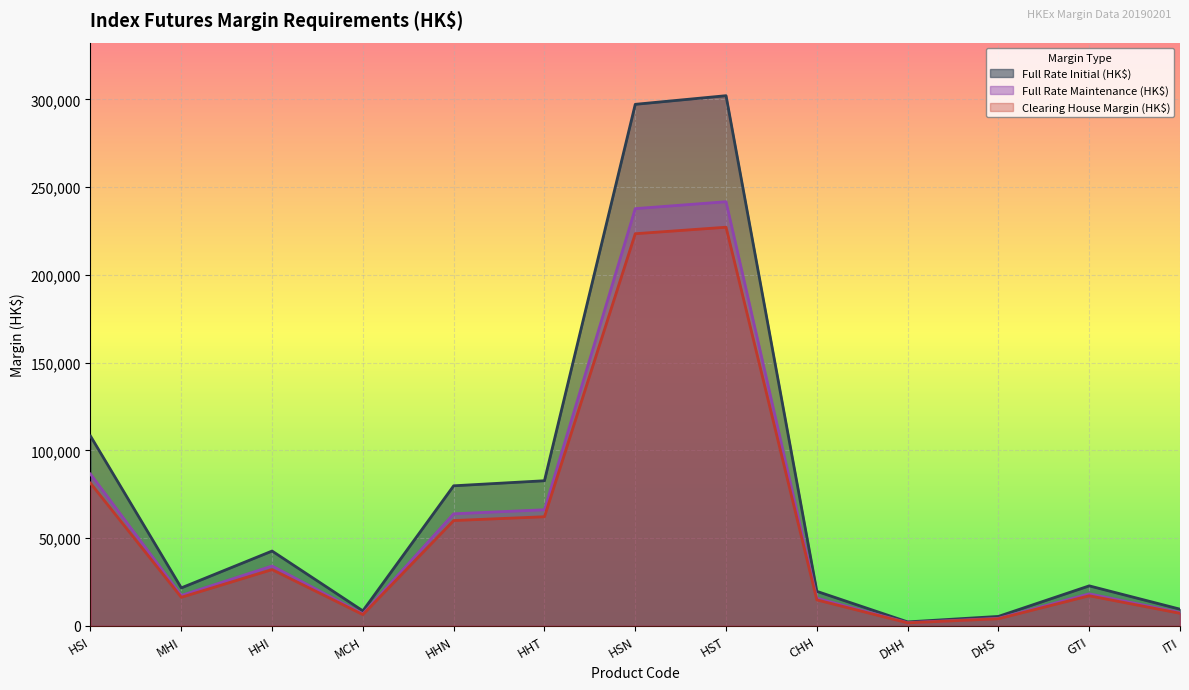

What is the total value across all series at HHT?

211004